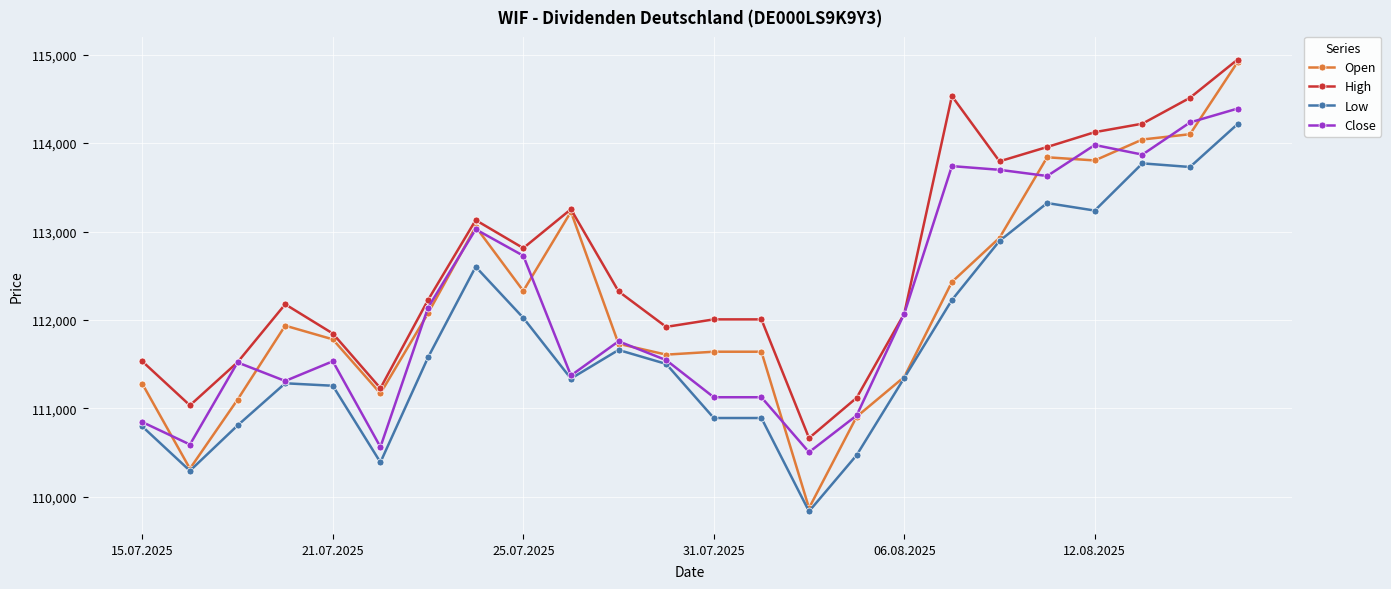

True or false: Low and High cross at least once.

False